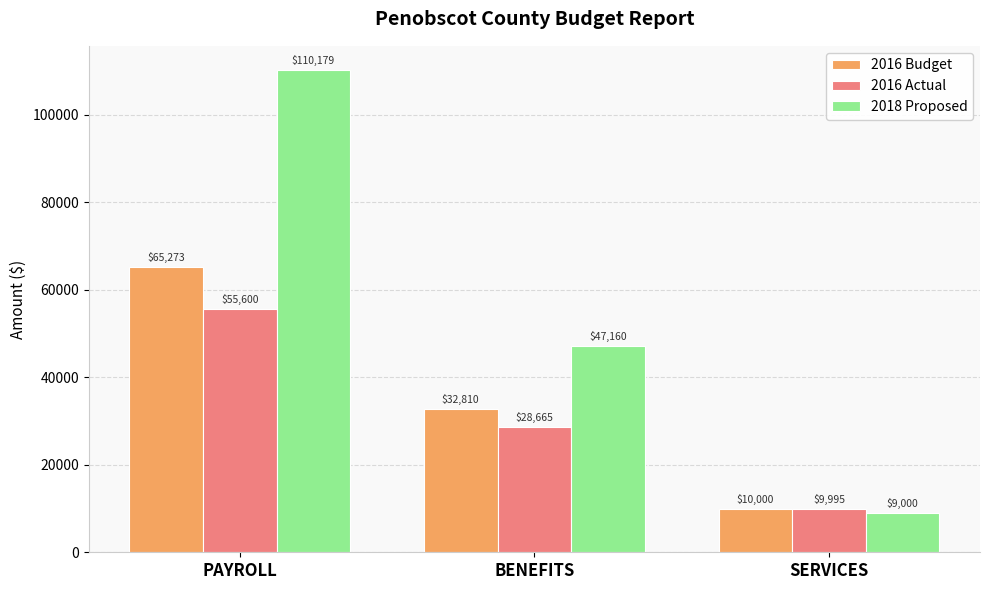

Which category has the highest value across all series?

PAYROLL